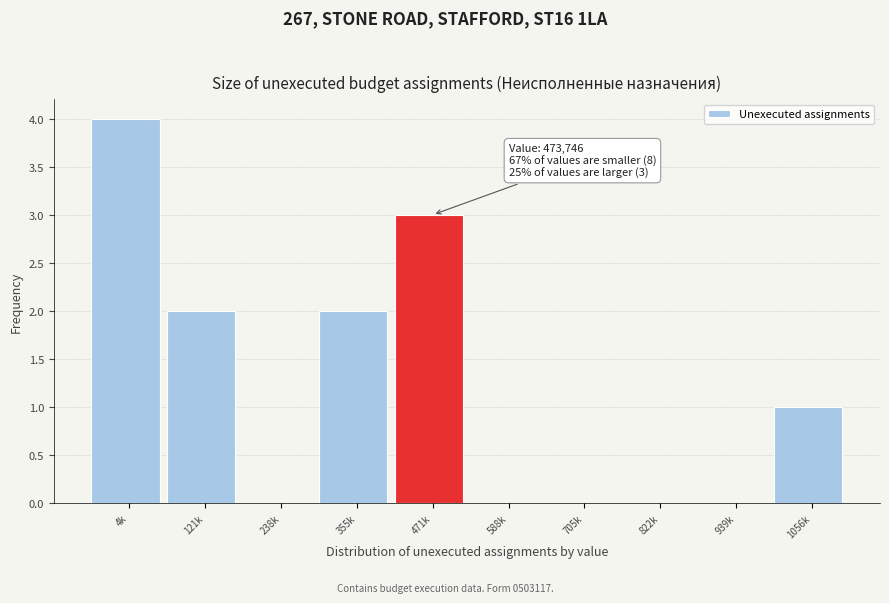

Reading left to right, list all the values displayed in this chart.

4k=4	121k=2	238k=0	355k=2	471k=3	588k=0	705k=0	822k=0	939k=0	1056k=1